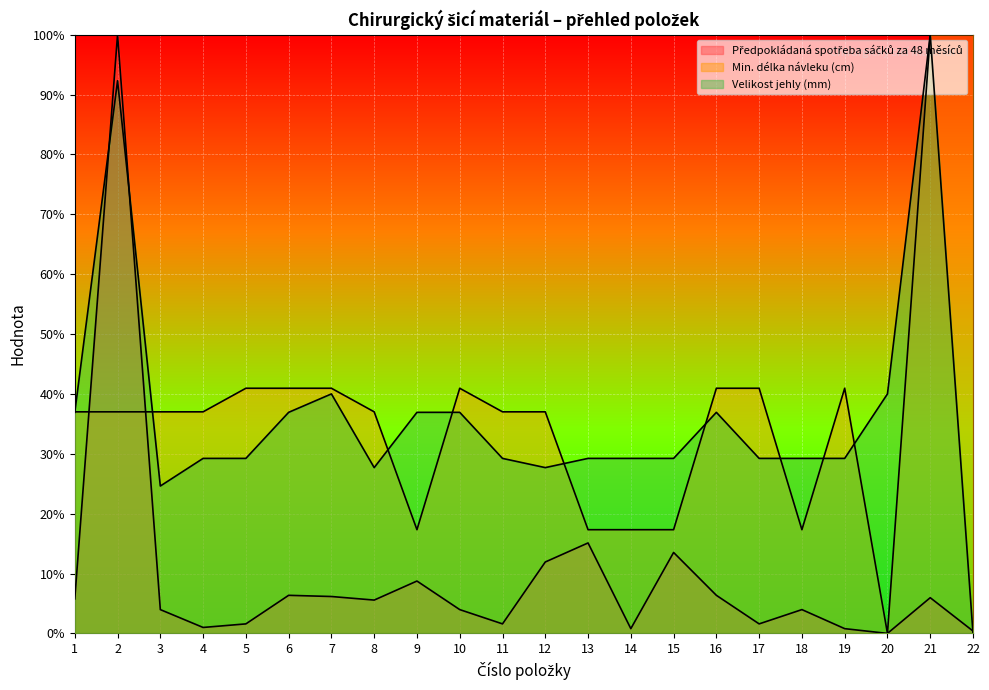

Reading right to left, list all the values displayed in this chart.

Předpokládaná spotřeba sáčků za 48 měsíců: 22=0.4	21=6.0	20=0.0	19=0.8	18=4.0	17=1.6	16=6.4	15=13.5	14=0.8	13=15.1	12=11.9	11=1.6	10=4.0	9=8.7	8=5.6	7=6.2	6=6.4	5=1.6	4=1.0	3=4.0	2=100.0	1=5.8
Min. délka návleku (cm): 22=100.0	21=100.0	20=0.0	19=40.9	18=17.3	17=40.9	16=40.9	15=17.3	14=17.3	13=17.3	12=37.0	11=37.0	10=40.9	9=17.3	8=37.0	7=40.9	6=40.9	5=40.9	4=37.0	3=37.0	2=37.0	1=37.0
Velikost jehly (mm): 22=0.0	21=100.0	20=40.0	19=29.2	18=29.2	17=29.2	16=36.9	15=29.2	14=29.2	13=29.2	12=27.7	11=29.2	10=36.9	9=36.9	8=27.7	7=40.0	6=36.9	5=29.2	4=29.2	3=24.6	2=92.3	1=36.9